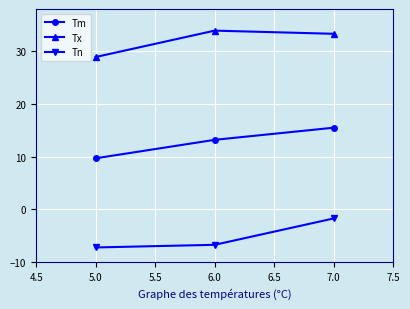

Which series has the largest total across all categories?

Tx